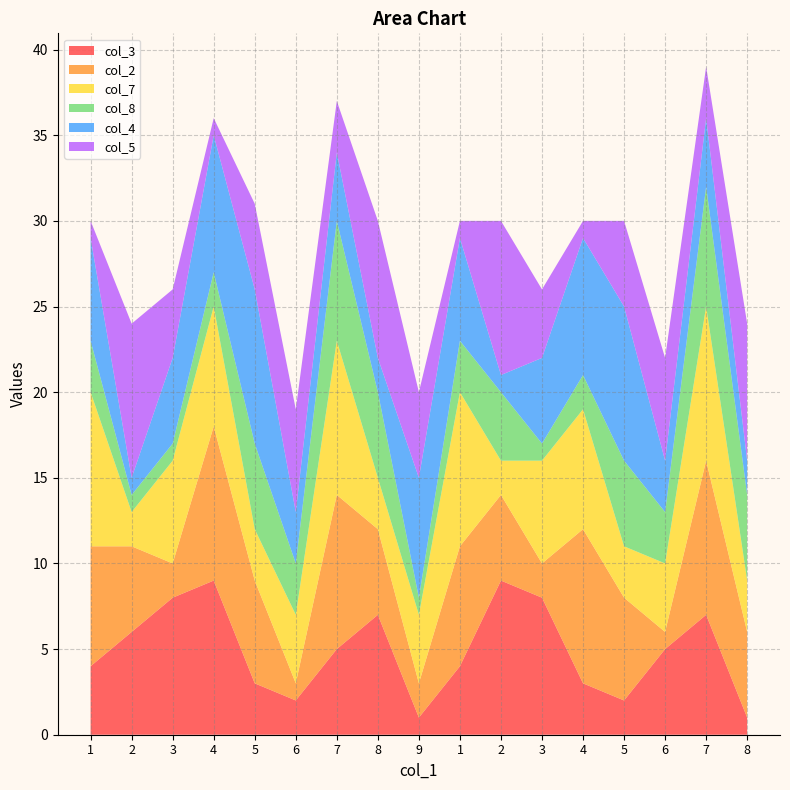

Reading left to right, list all the values displayed in this chart.

col_3: 4	6	8	9	3	2	5	7	1	4	9	8	3	2	5	7	1
col_2: 7	5	2	9	6	1	9	5	2	7	5	2	9	6	1	9	5
col_7: 9	2	6	7	3	4	9	3	4	9	2	6	7	3	4	9	3
col_8: 3	1	1	2	5	3	7	5	1	3	4	1	2	5	3	7	5
col_4: 6	1	5	8	9	3	4	2	7	6	1	5	8	9	3	4	2
col_5: 1	9	4	1	5	6	3	8	5	1	9	4	1	5	6	3	8